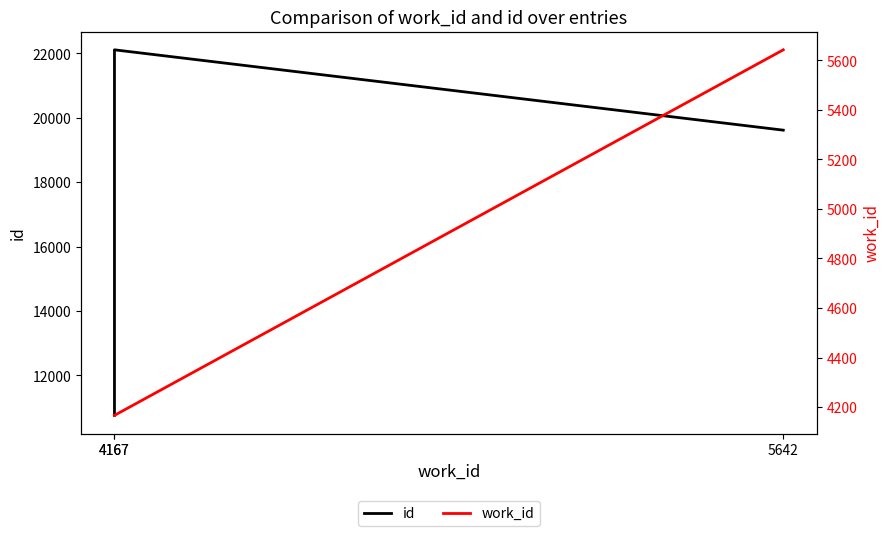

Which series has the largest range (max minus min)?

id